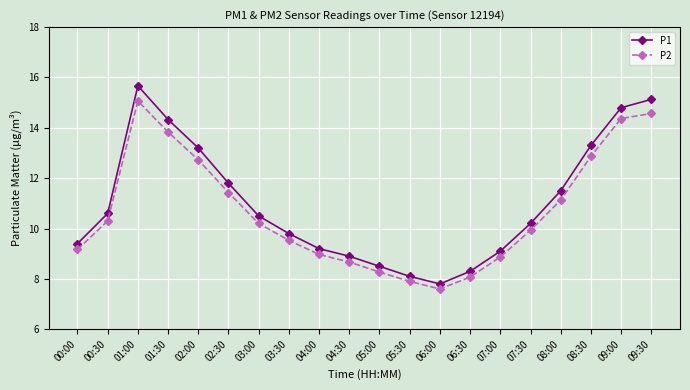

True or false: P1 and P2 cross at least once.

False